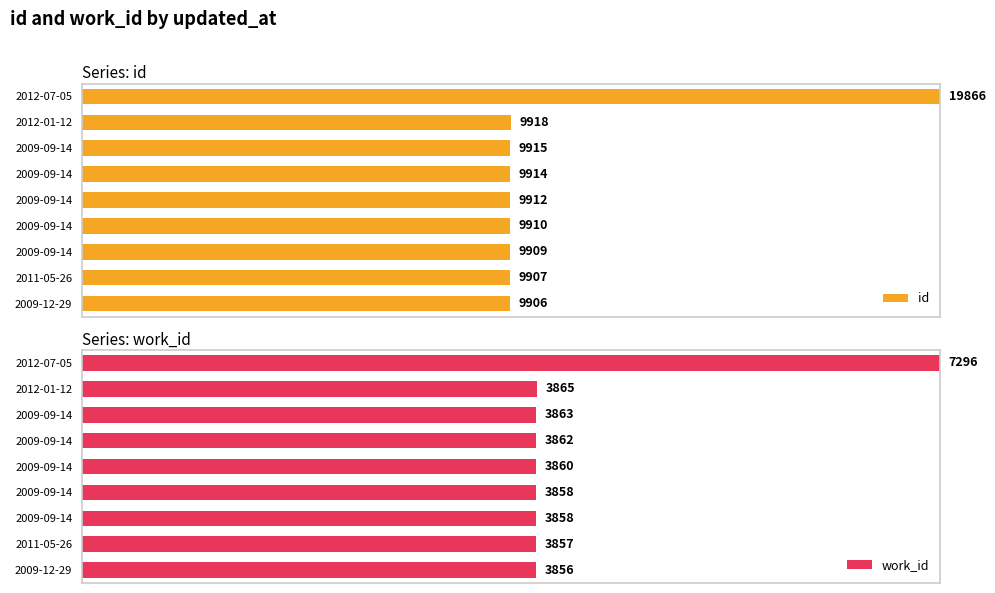

How many distinct data groups are displayed?

2